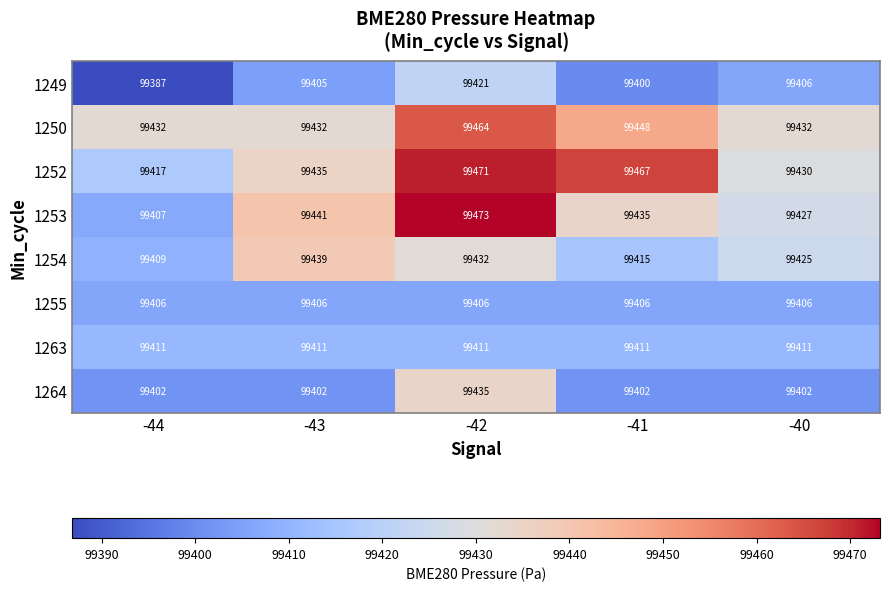

What is the greatest value displayed?

99473